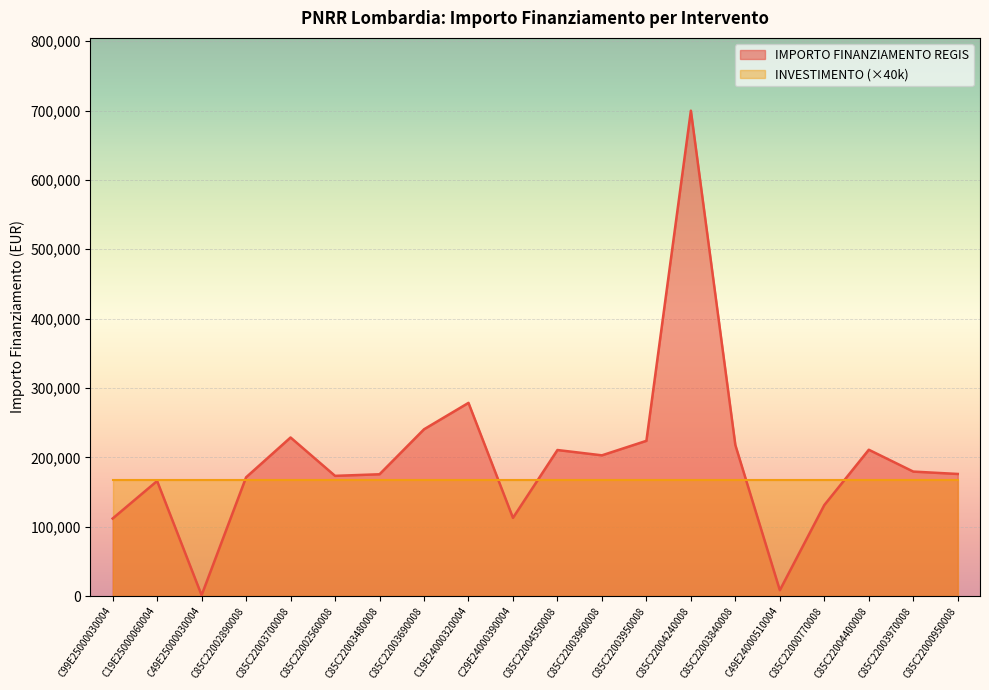

How many series are shown in this chart?

2